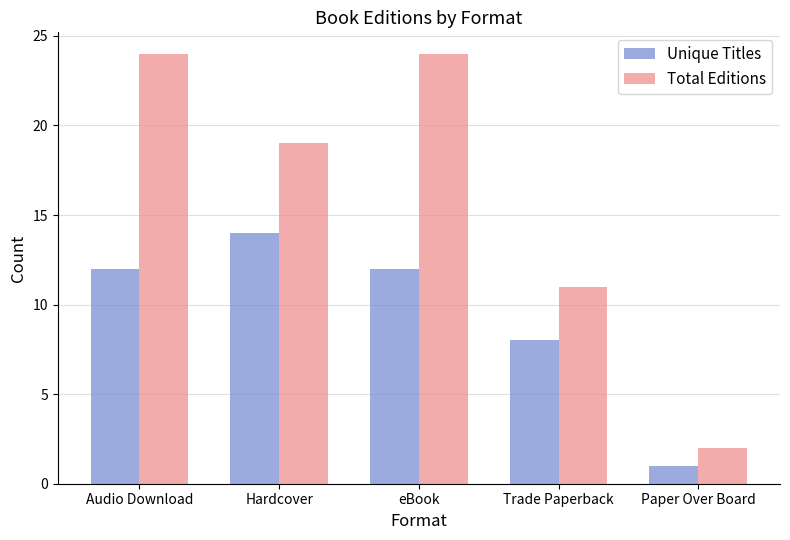

What are all the series names shown in the legend?

Unique Titles, Total Editions